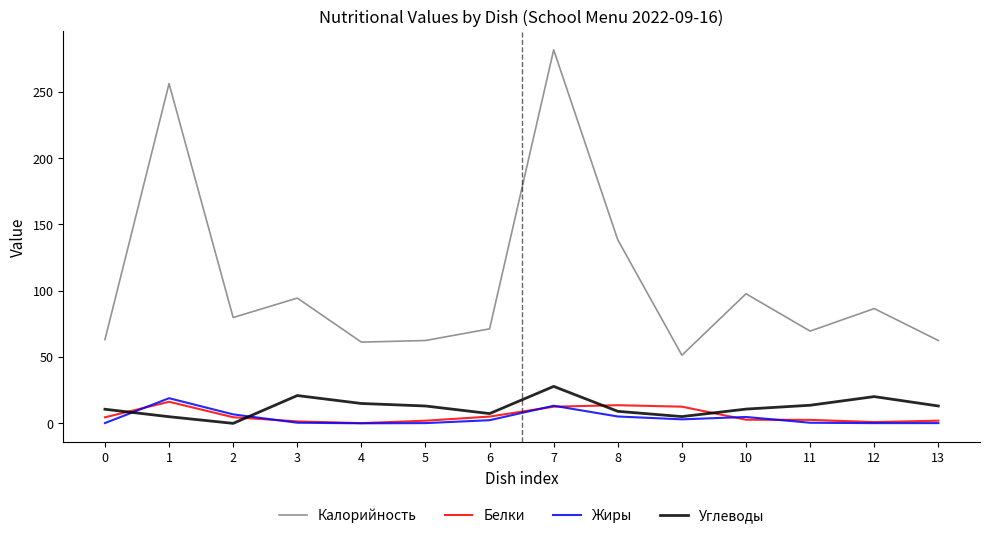

True or false: Белки and Калорийность intersect in this chart.

False